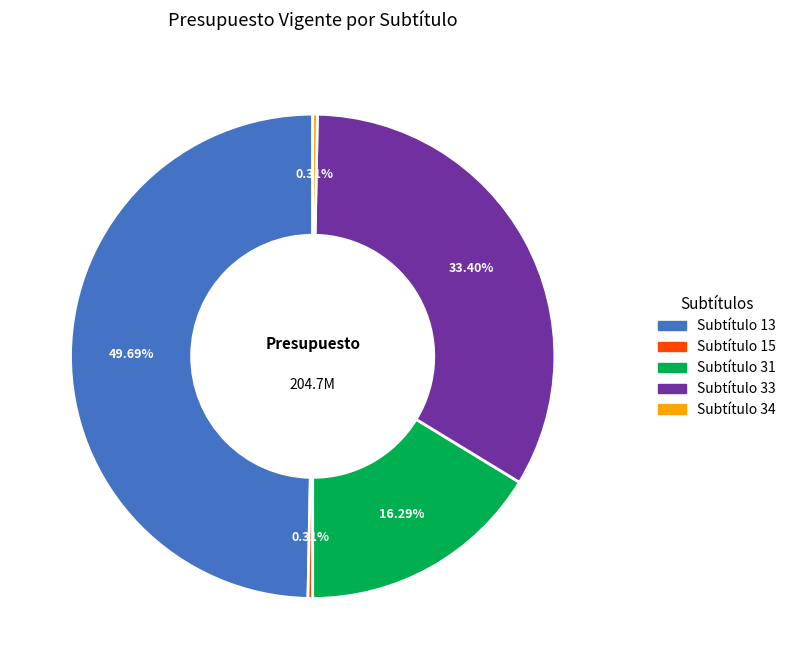

To the nearest percent, what is the difference between the Subtítulo 15 and Subtítulo 33 slice percentages?

33%